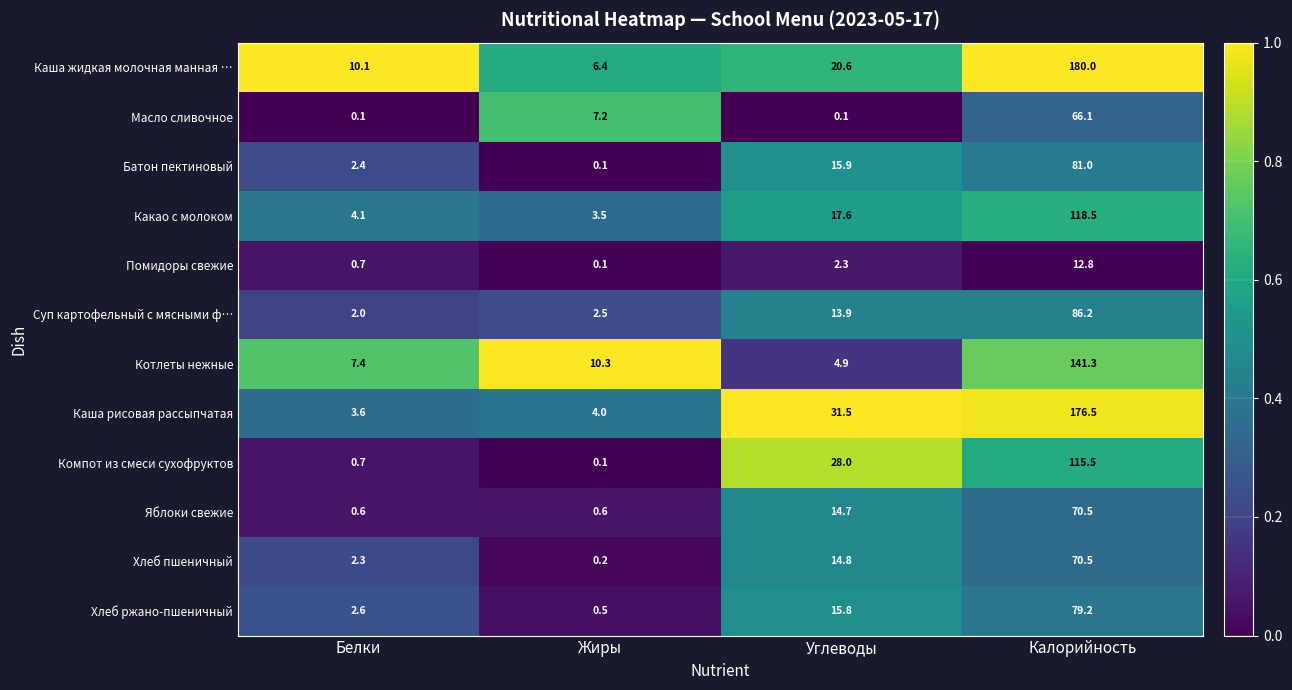

What is the difference between the maximum and second lowest values in the Помидоры свежие series?

12.1